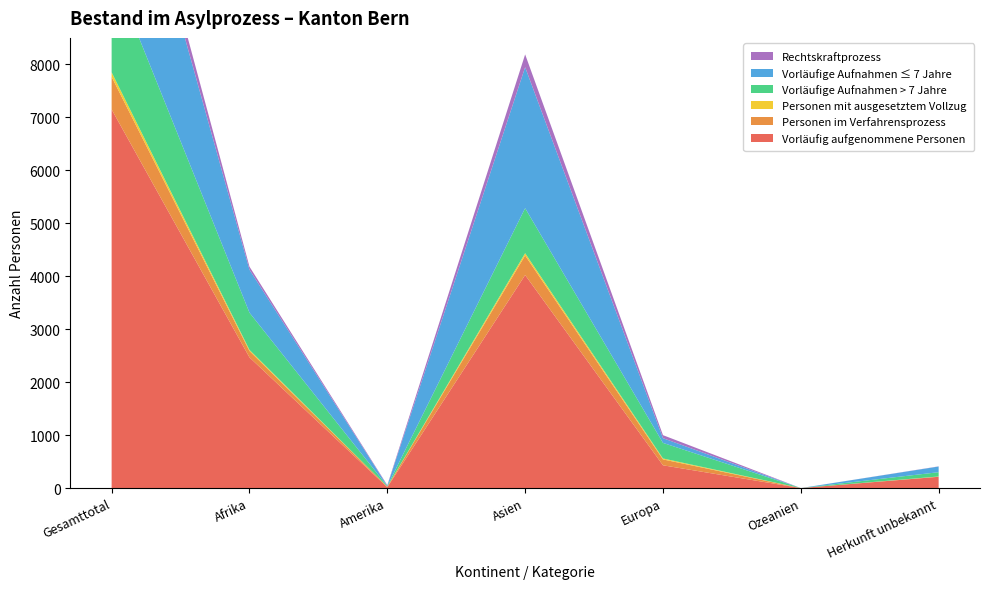

Reading left to right, extract all data points from this chart.

Vorläufig aufgenommene Personen: 7149	2468	16	4022	430	0	213
Personen im Verfahrensprozess: 616	121	11	370	111	0	3
Personen mit ausgesetztem Vollzug: 85	20	1	43	18	0	3
Vorläufige Aufnahmen > 7 Jahre: 1937	703	9	850	294	0	81
Vorläufige Aufnahmen ≤ 7 Jahre: 3677	812	7	2662	89	0	107
Rechtskraftprozess: 369	57	11	241	57	0	3